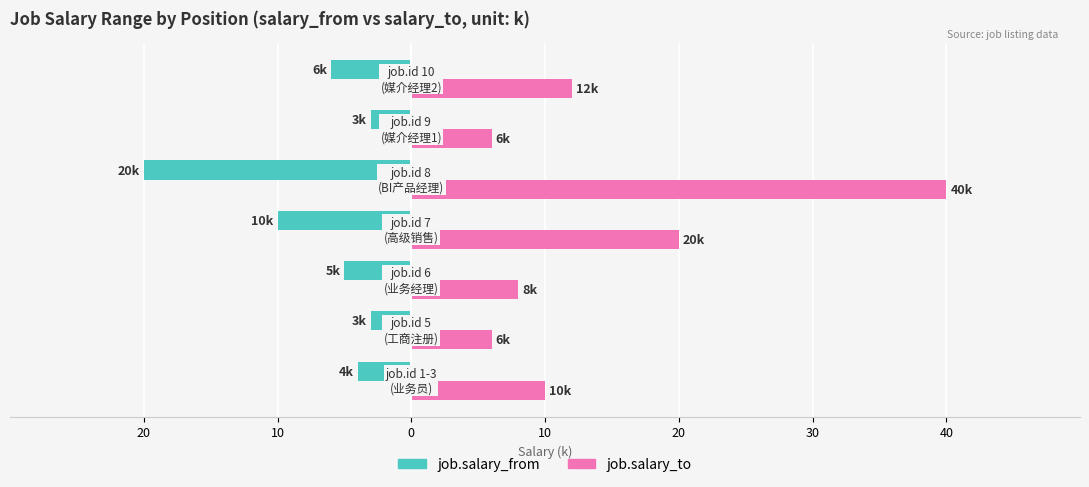

What are all the series names shown in the legend?

job.salary_from, job.salary_to